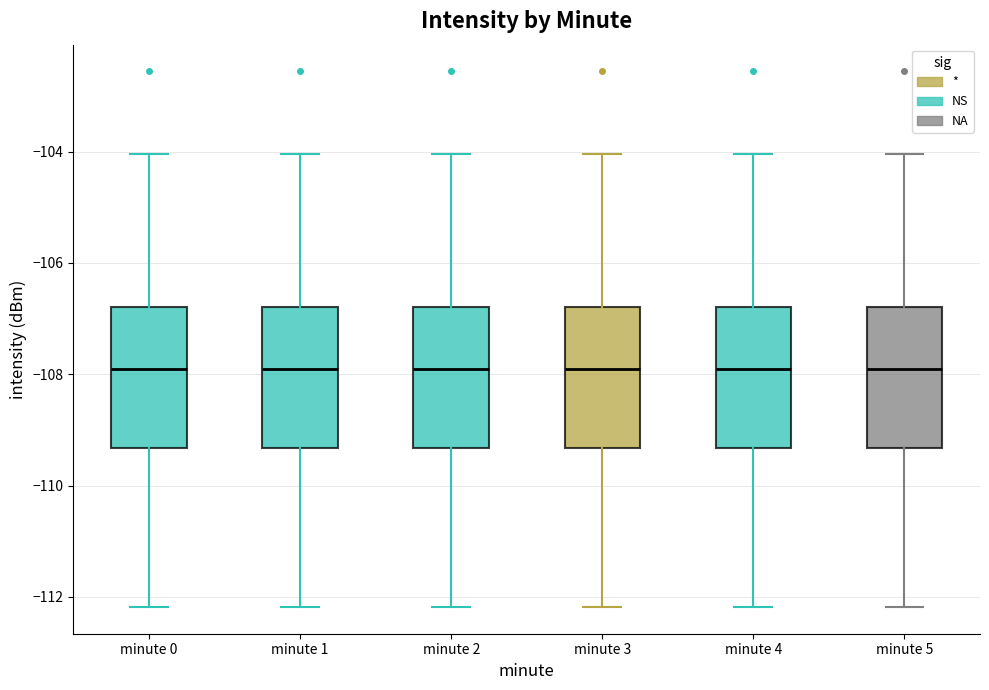

Reading left to right, transcribe this box plot: for each box, give where its median line is, the range the box spans, and where its two whiskers end, as read against the y-axis. The values are not printed on the chart, so give them approximately, as read against the axis.

minute 0: median -108.0, box -109.4 to -106.8, whiskers -112.2 to -104.0
minute 1: median -108.0, box -109.4 to -106.8, whiskers -112.2 to -104.0
minute 2: median -108.0, box -109.4 to -106.8, whiskers -112.2 to -104.0
minute 3: median -108.0, box -109.4 to -106.8, whiskers -112.2 to -104.0
minute 4: median -108.0, box -109.4 to -106.8, whiskers -112.2 to -104.0
minute 5: median -108.0, box -109.4 to -106.8, whiskers -112.2 to -104.0